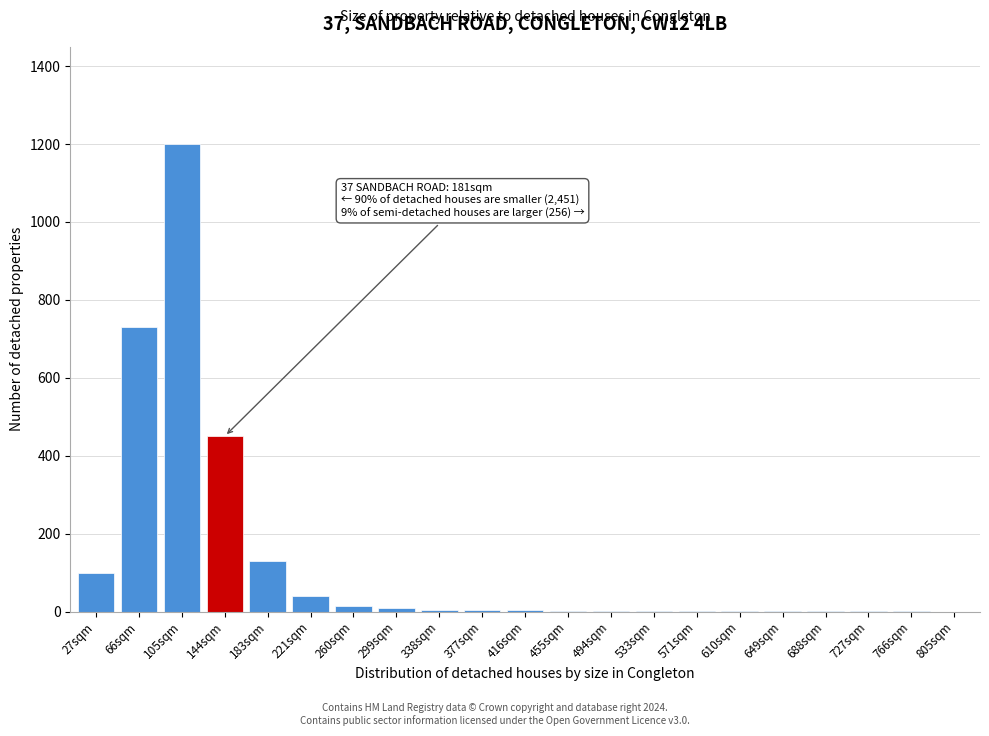

Which category has the highest value across all series?

105sqm